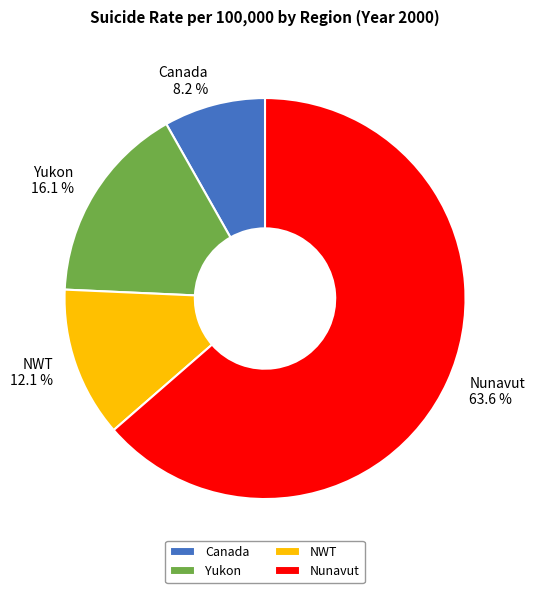

What percentage do Yukon and Canada together represent?

24.3%